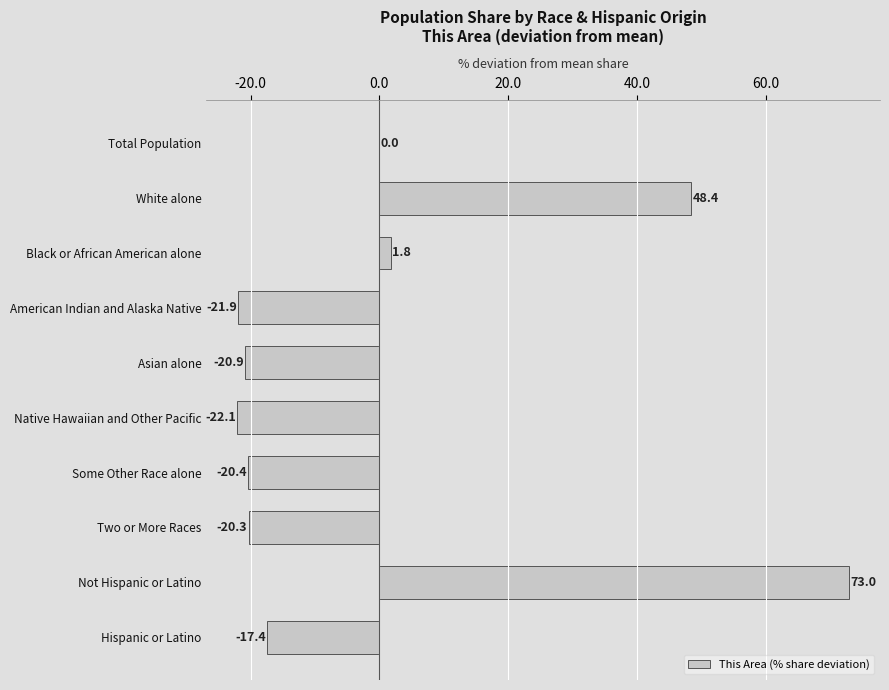

Count the number of categories in the chart.

10